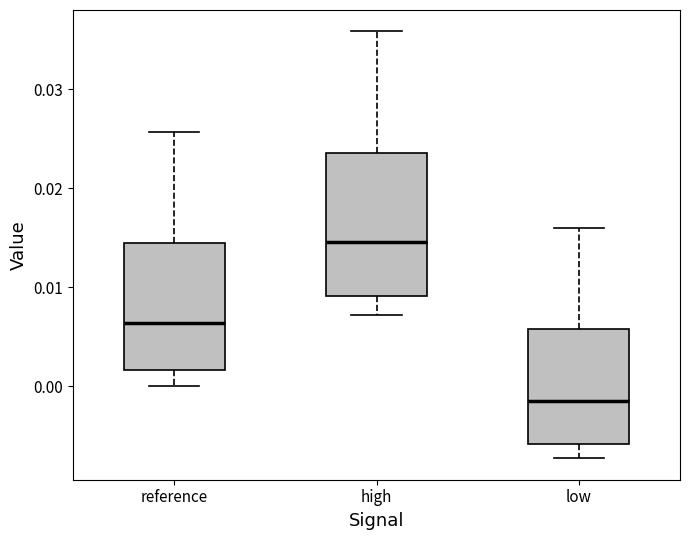

Which box's median line is the highest?

high